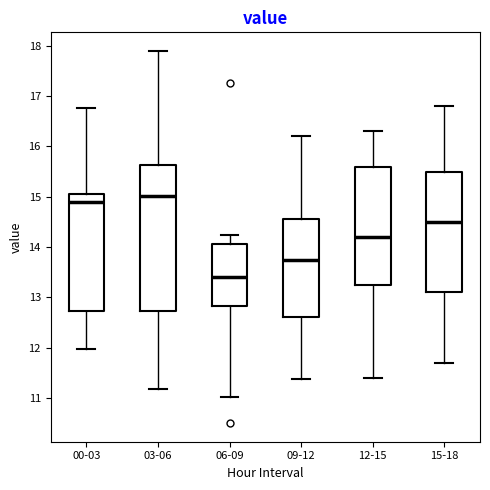

Which box is the tallest, from its lower edge to its upper edge?

03-06